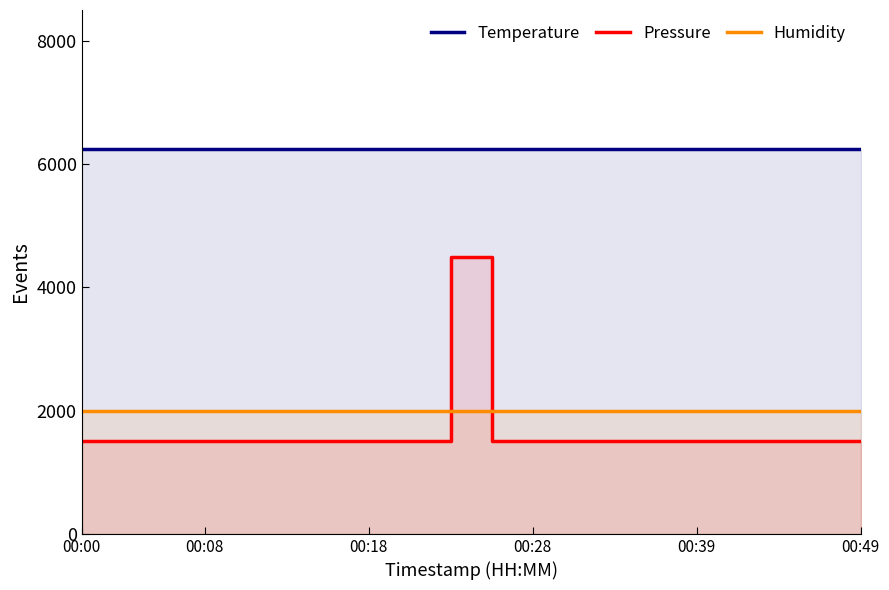

True or false: Humidity and Temperature intersect in this chart.

False